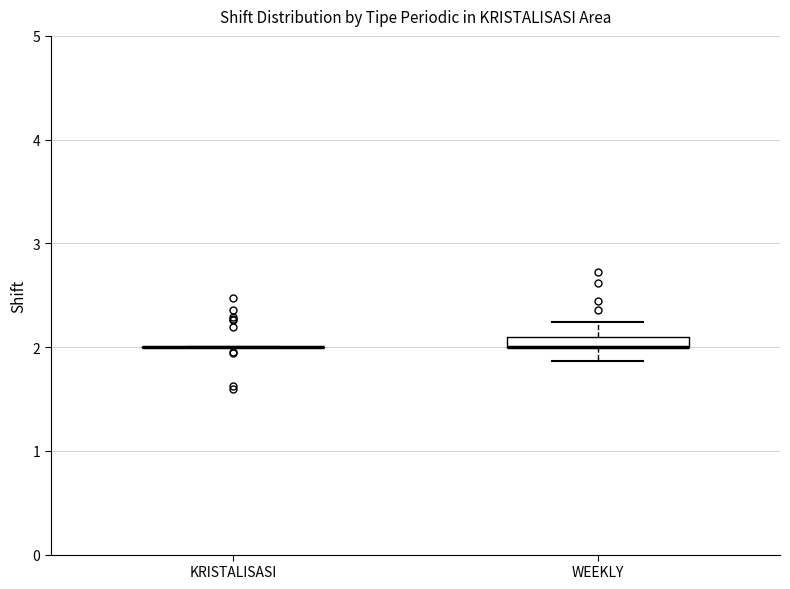

Where does the lower whisker of the box for WEEKLY end on the y-axis? The values are not printed on the chart, so give them approximately, as read against the axis.

1.9